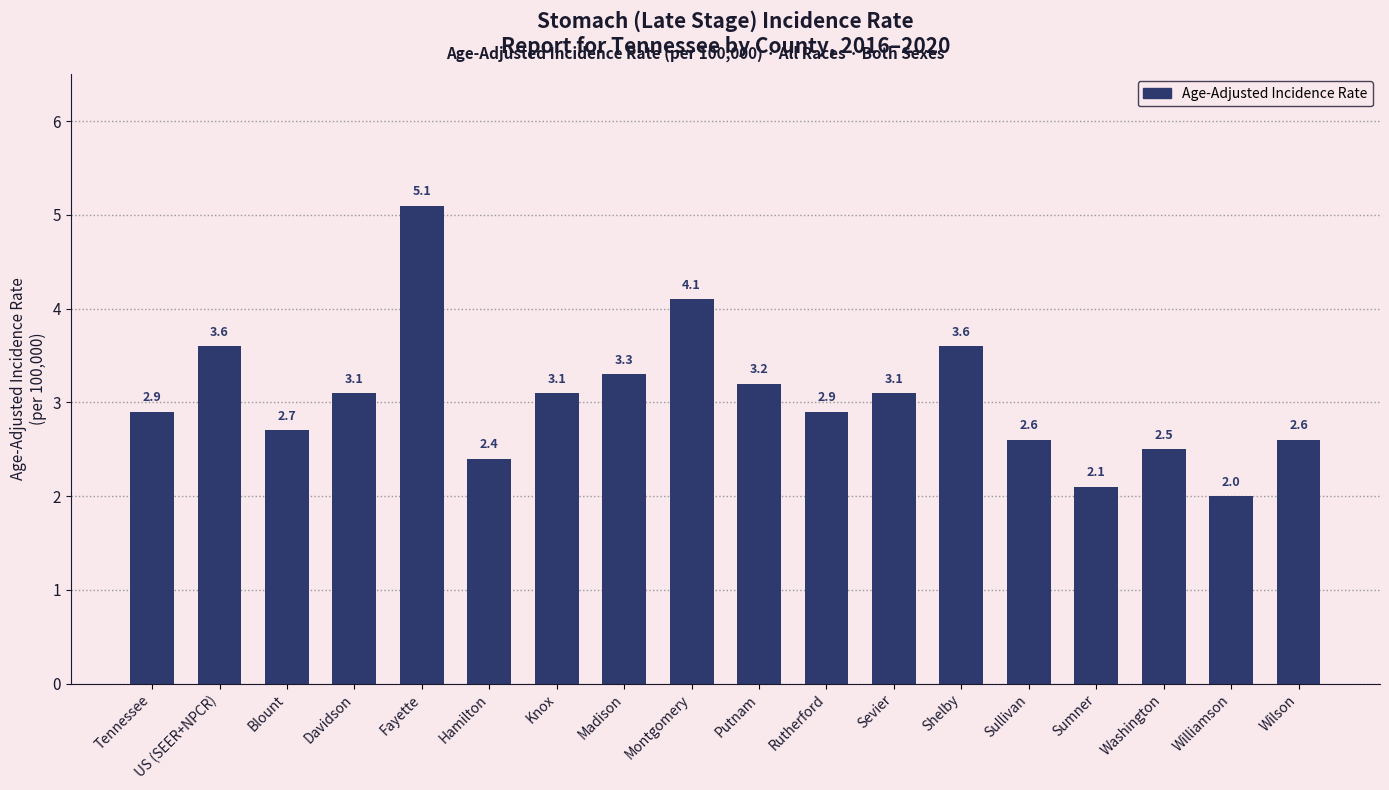

Reading right to left, list all the values displayed in this chart.

Wilson=2.6	Williamson=2.0	Washington=2.5	Sumner=2.1	Sullivan=2.6	Shelby=3.6	Sevier=3.1	Rutherford=2.9	Putnam=3.2	Montgomery=4.1	Madison=3.3	Knox=3.1	Hamilton=2.4	Fayette=5.1	Davidson=3.1	Blount=2.7	US (SEER+NPCR)=3.6	Tennessee=2.9